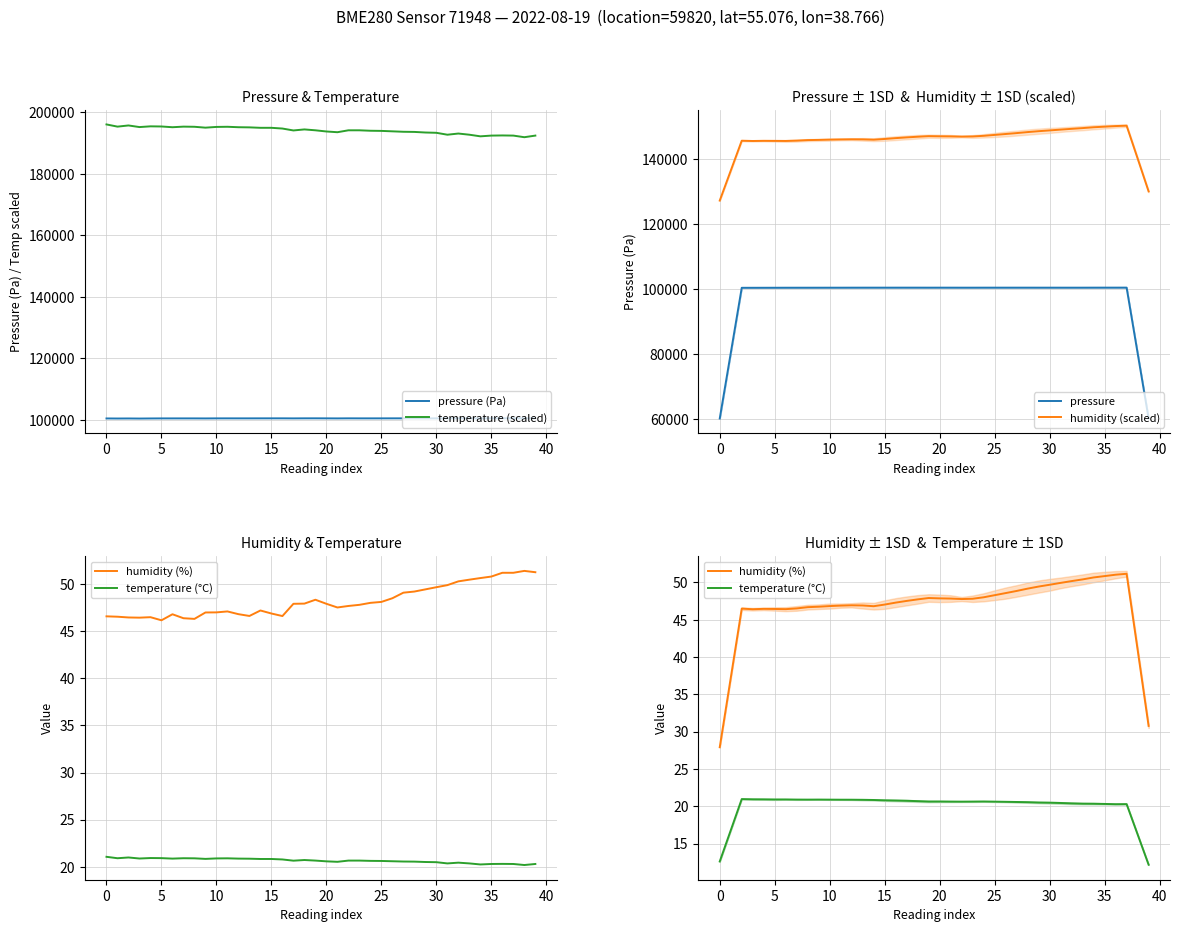

How many lines are shown in the chart?

6